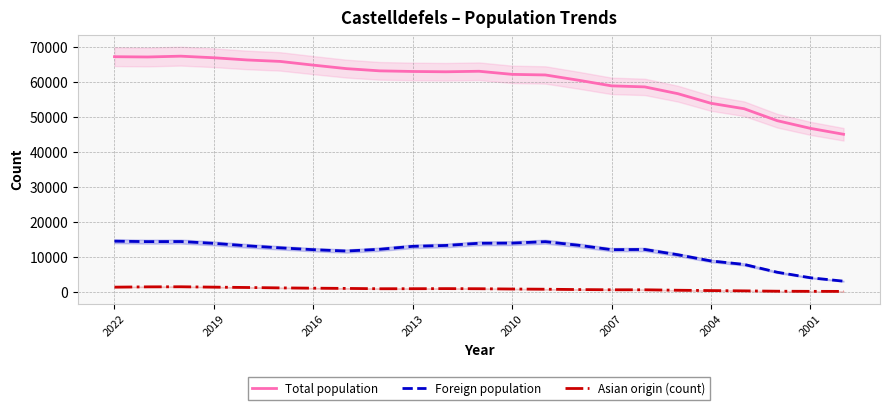

True or false: Total population and Asian origin (count) intersect in this chart.

False